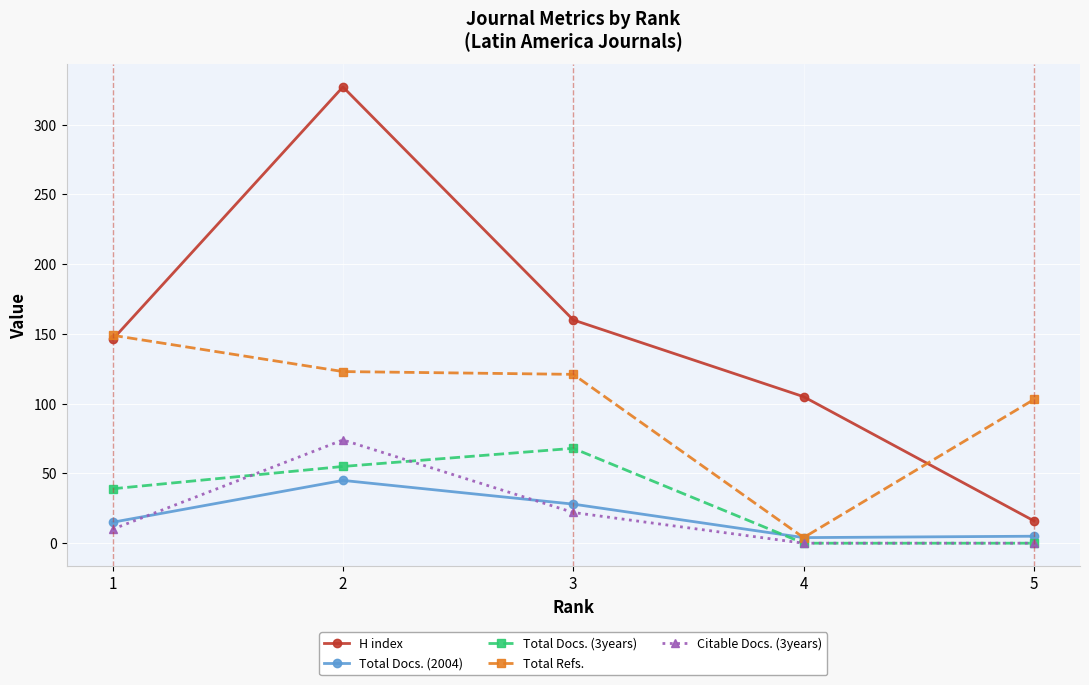

The value of Total Docs. (2004) at 2 is 66. True or false?

False